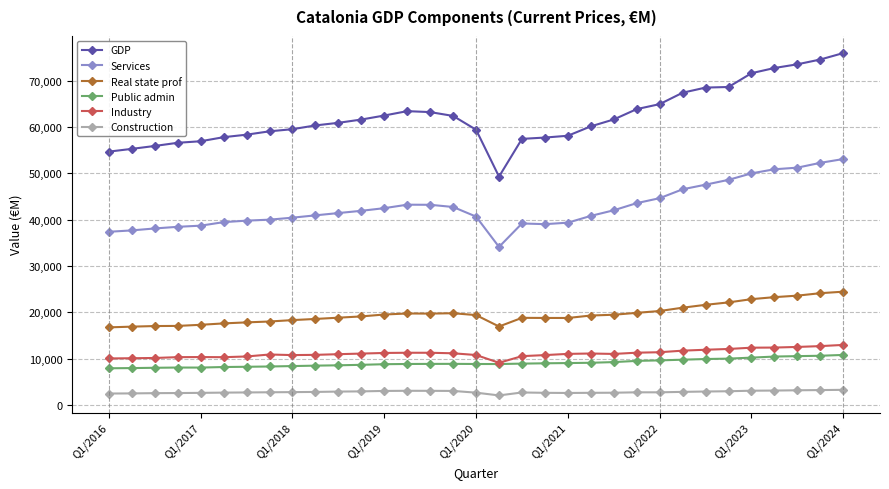

What is the maximum value shown in the chart?

75971